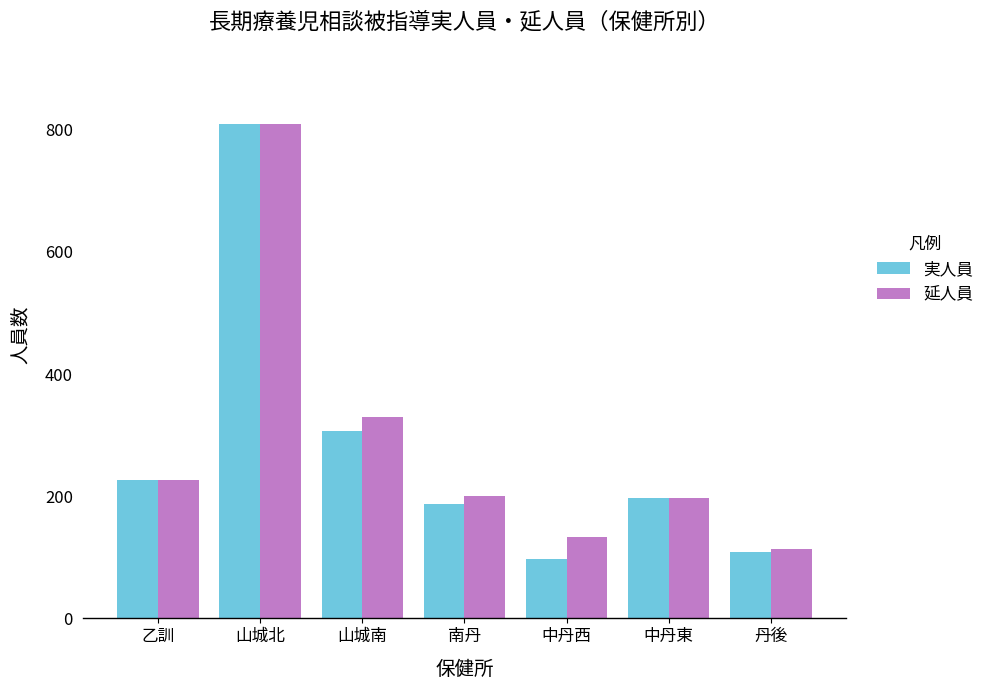

List the series in order of their overall mean, lowest first.

実人員, 延人員